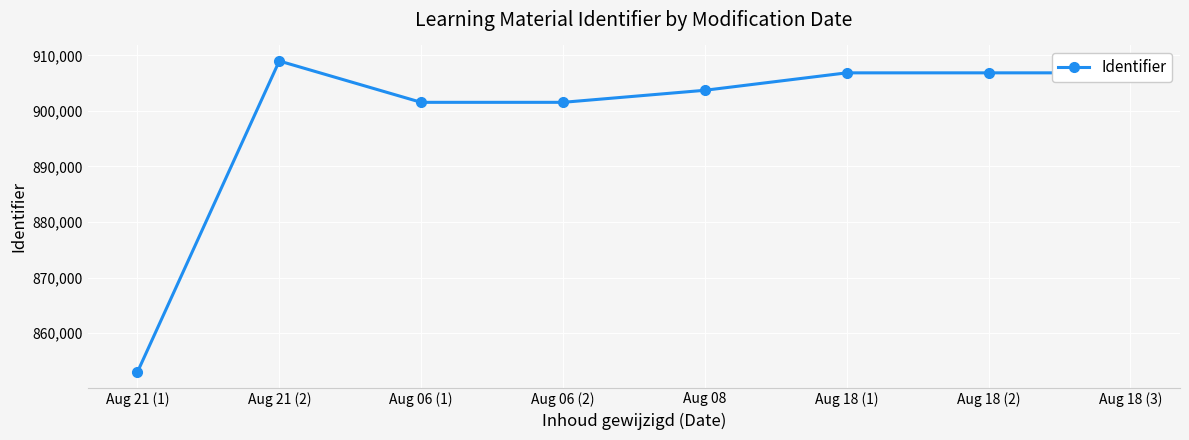

What is the ratio of the value at Aug 21 (1) to the value at Aug 18 (1)?

0.9